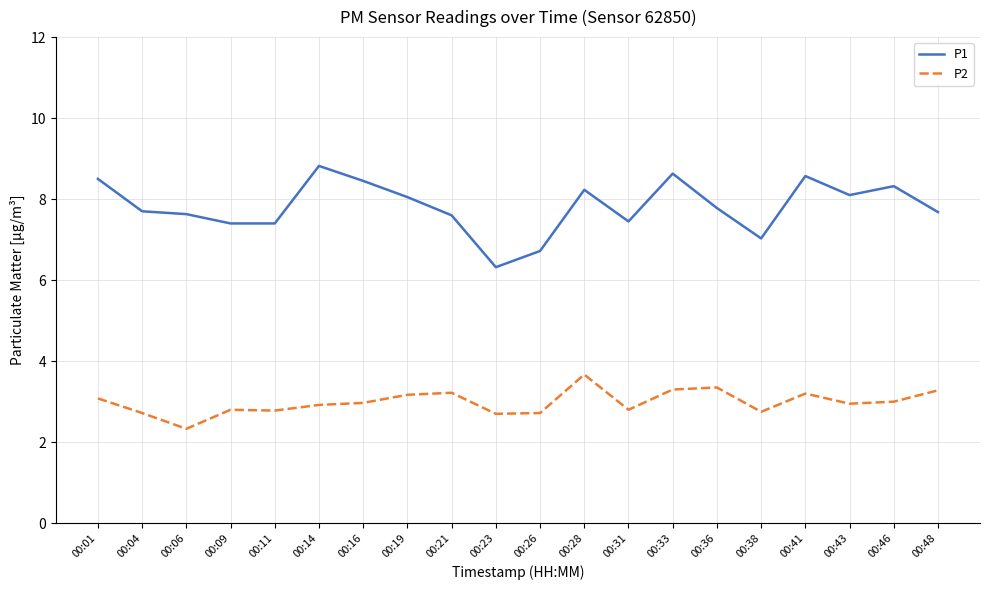

What is the spread (max minus min) of values at 00:38?

4.3